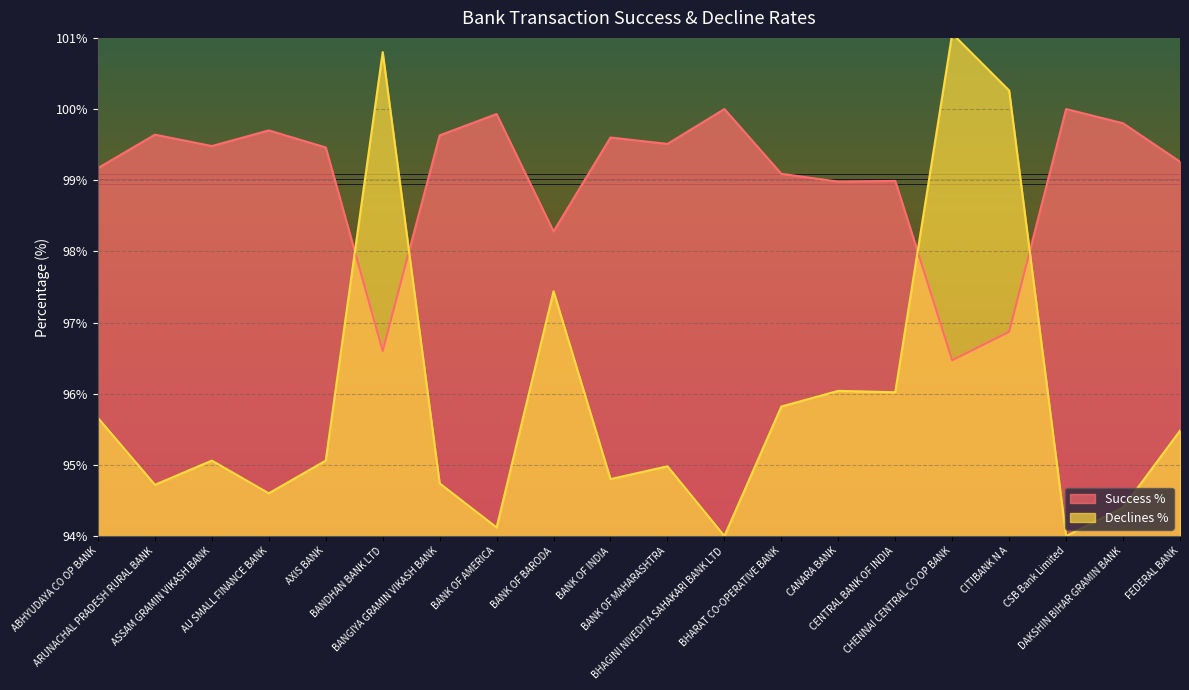

Does the chart display data point markers on the line(s)?

No